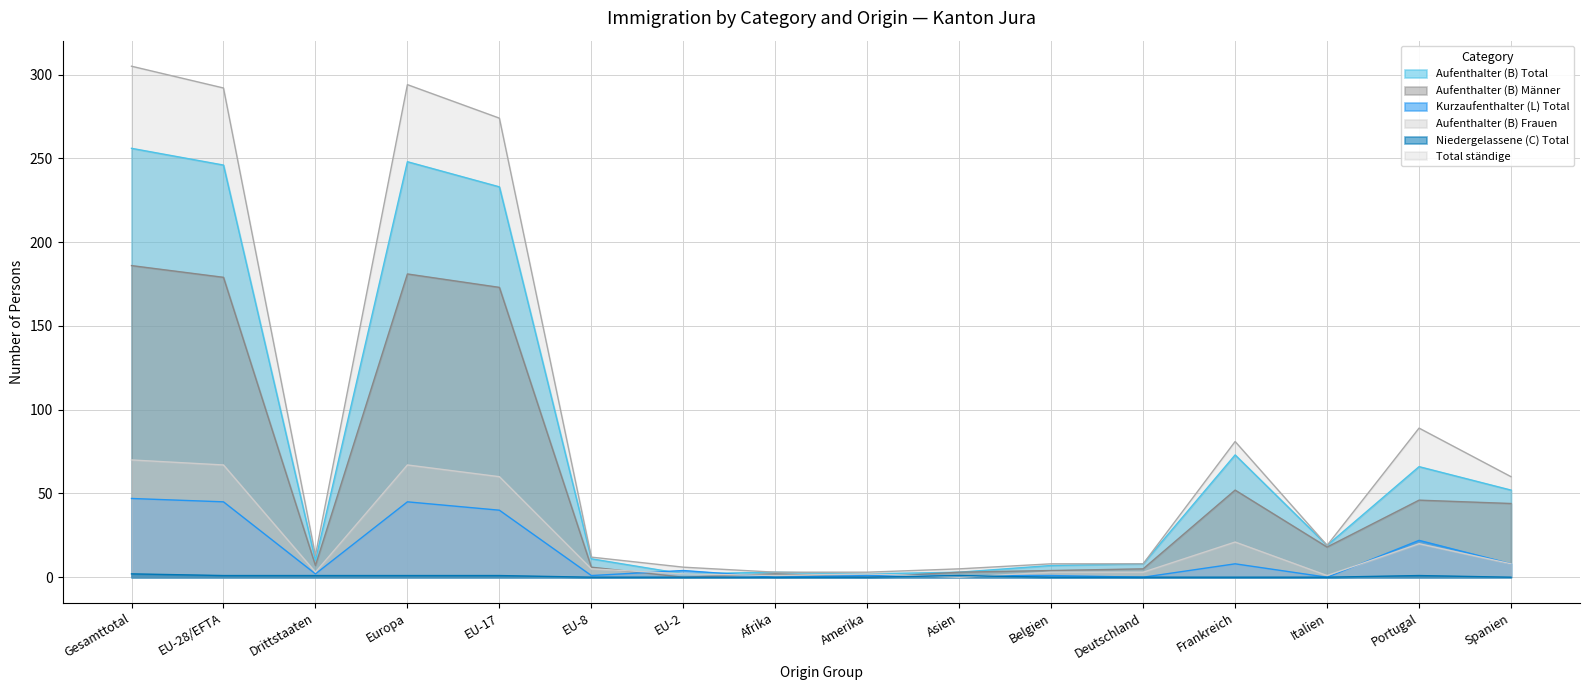

How many categories are shown in the chart?

16